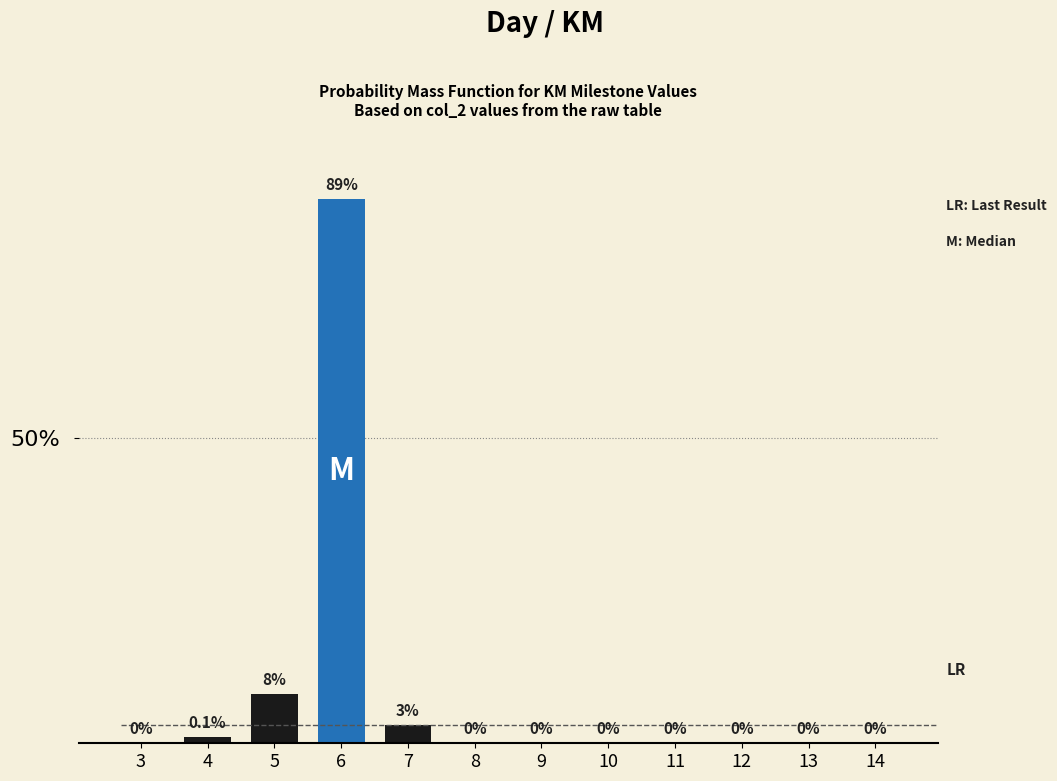

Reading left to right, list all the values displayed in this chart.

3=0	4=1	5=8	6=89	7=3	8=0	9=0	10=0	11=0	12=0	13=0	14=0